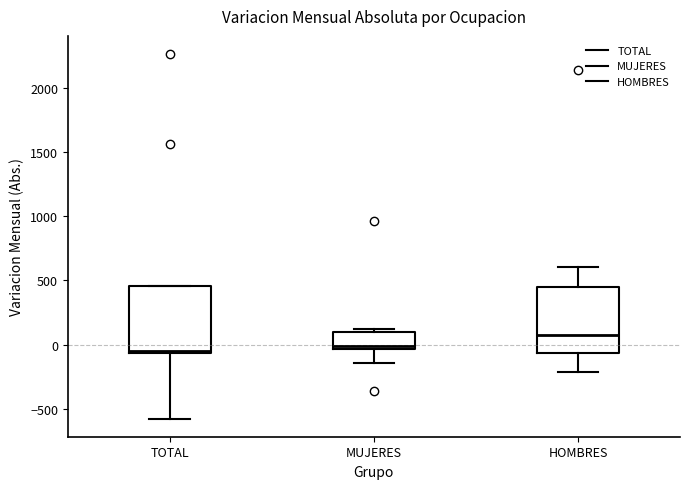

Reading left to right, read every box against the y-axis: the position of its median line, the range the box covers, and the ends of its whiskers. The values are not printed on the chart, so give them approximately, as read against the axis.

TOTAL: median -50 (just above the box's lower edge), box -50 to 450, whiskers -550 to 450
MUJERES: median 0, box -50 to 100, whiskers -150 to 150
HOMBRES: median 100, box -50 to 450, whiskers -200 to 600